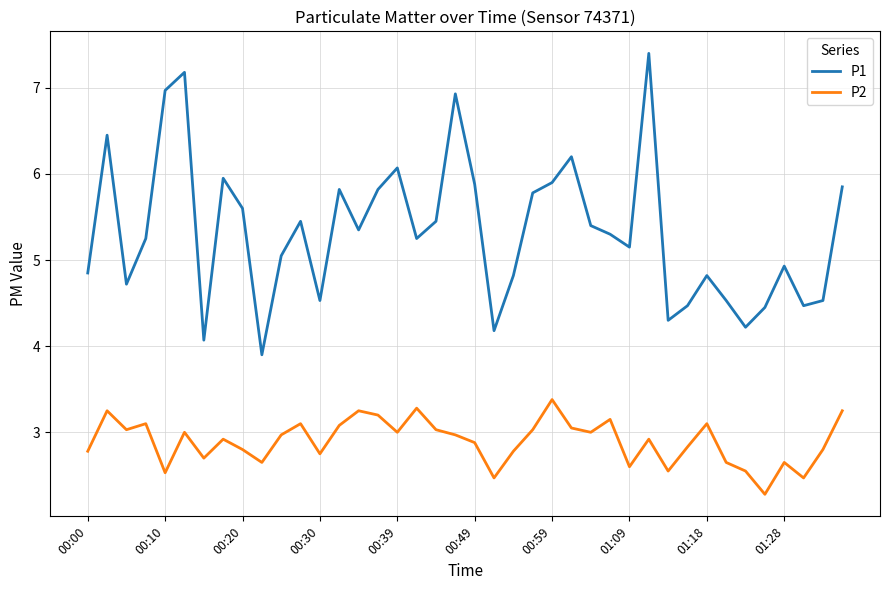

Which series has the largest total across all categories?

P1